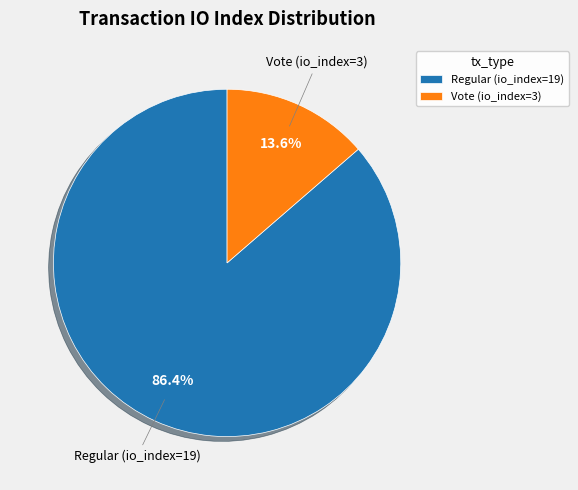

What is the ratio of the value at Vote (io_index=3) to the value at Regular (io_index=19)?

0.2